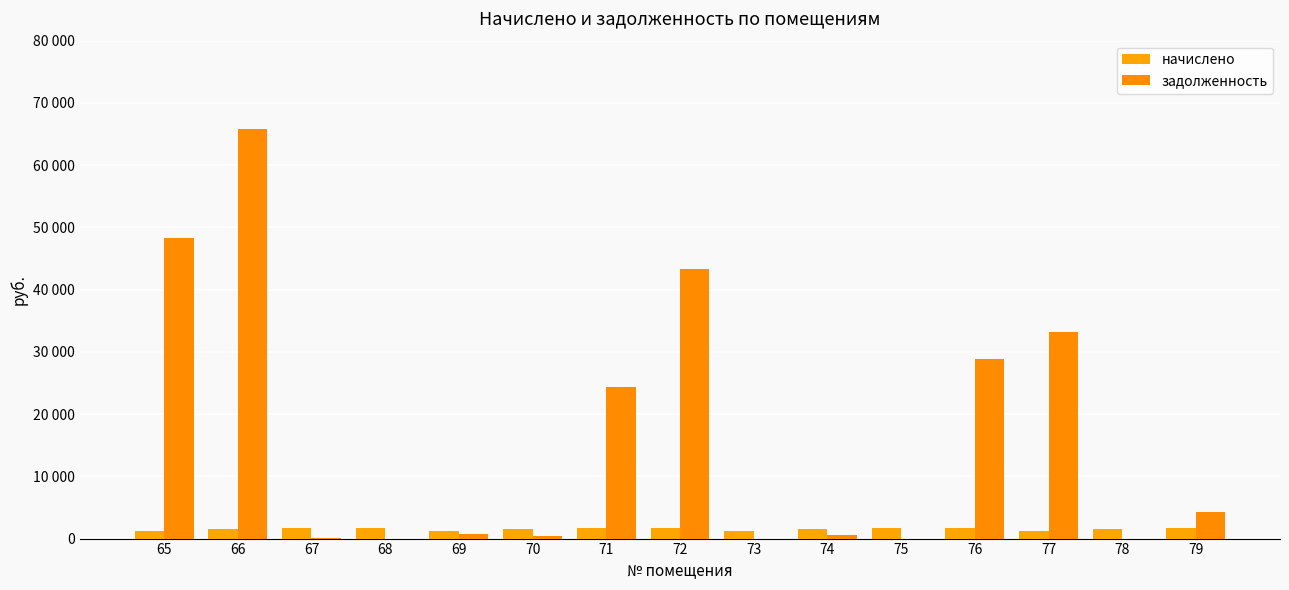

Are the bars grouped side by side (vs. stacked)?

Yes